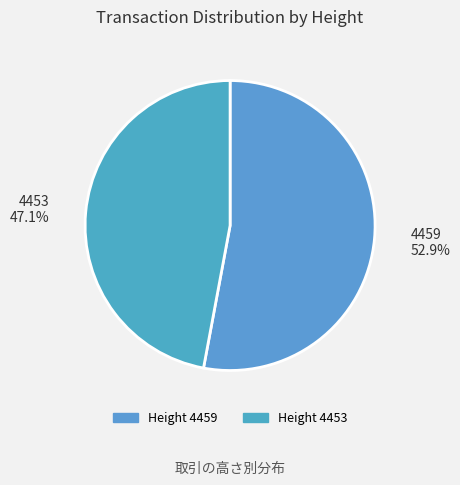

Combined, do 4459 and 4453 account for over 50%?

Yes